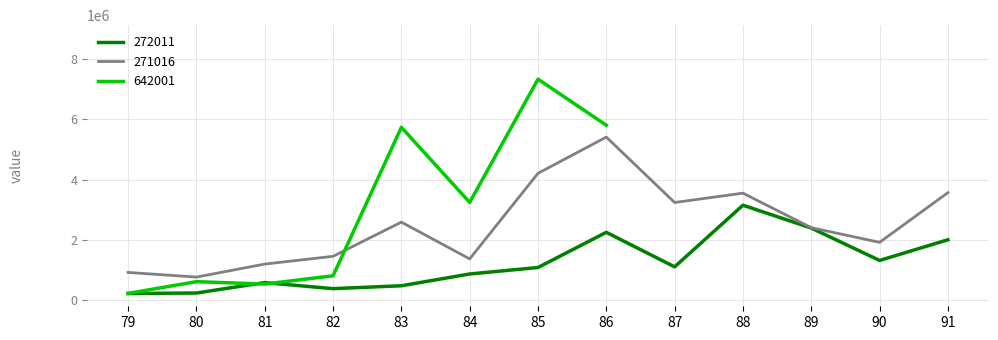

The value of 272011 at 87 is 1583390. True or false?

False